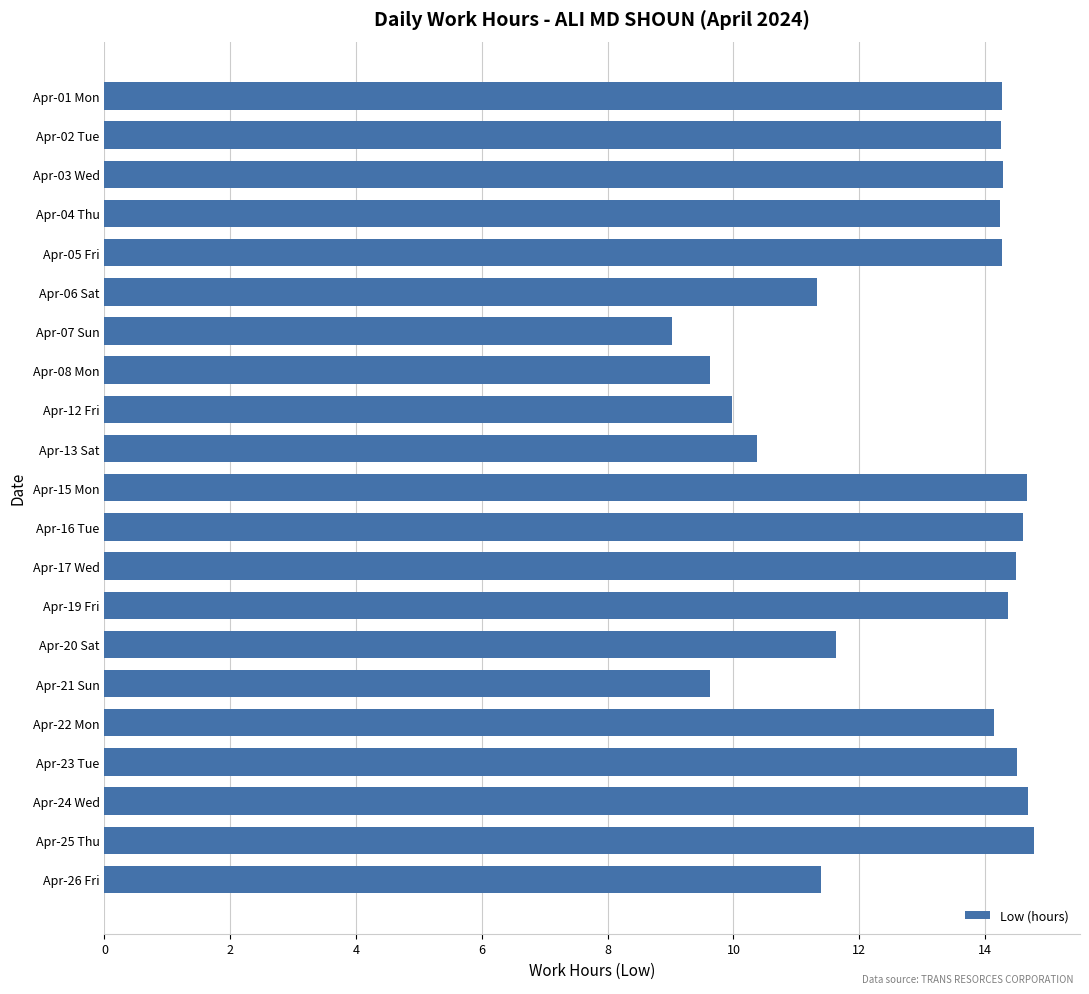

What value does the data have at Apr-23 Tue?

14.5